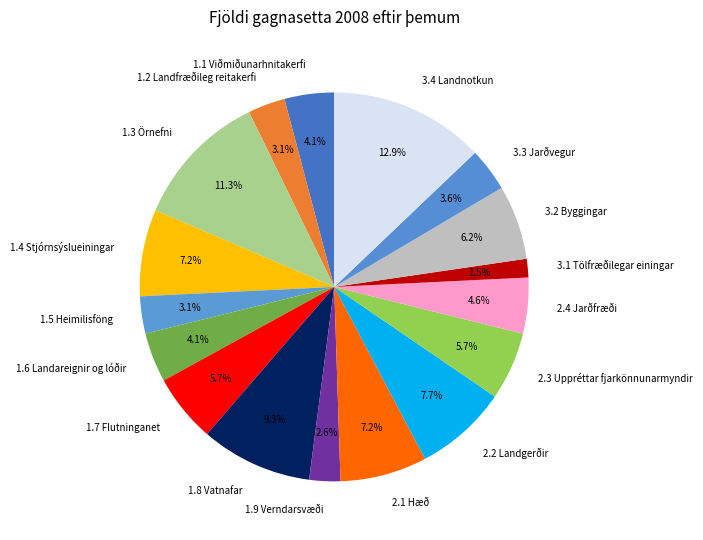

To the nearest percent, what percentage of the pie is 1.6 Landareignir og lóðir?

4%